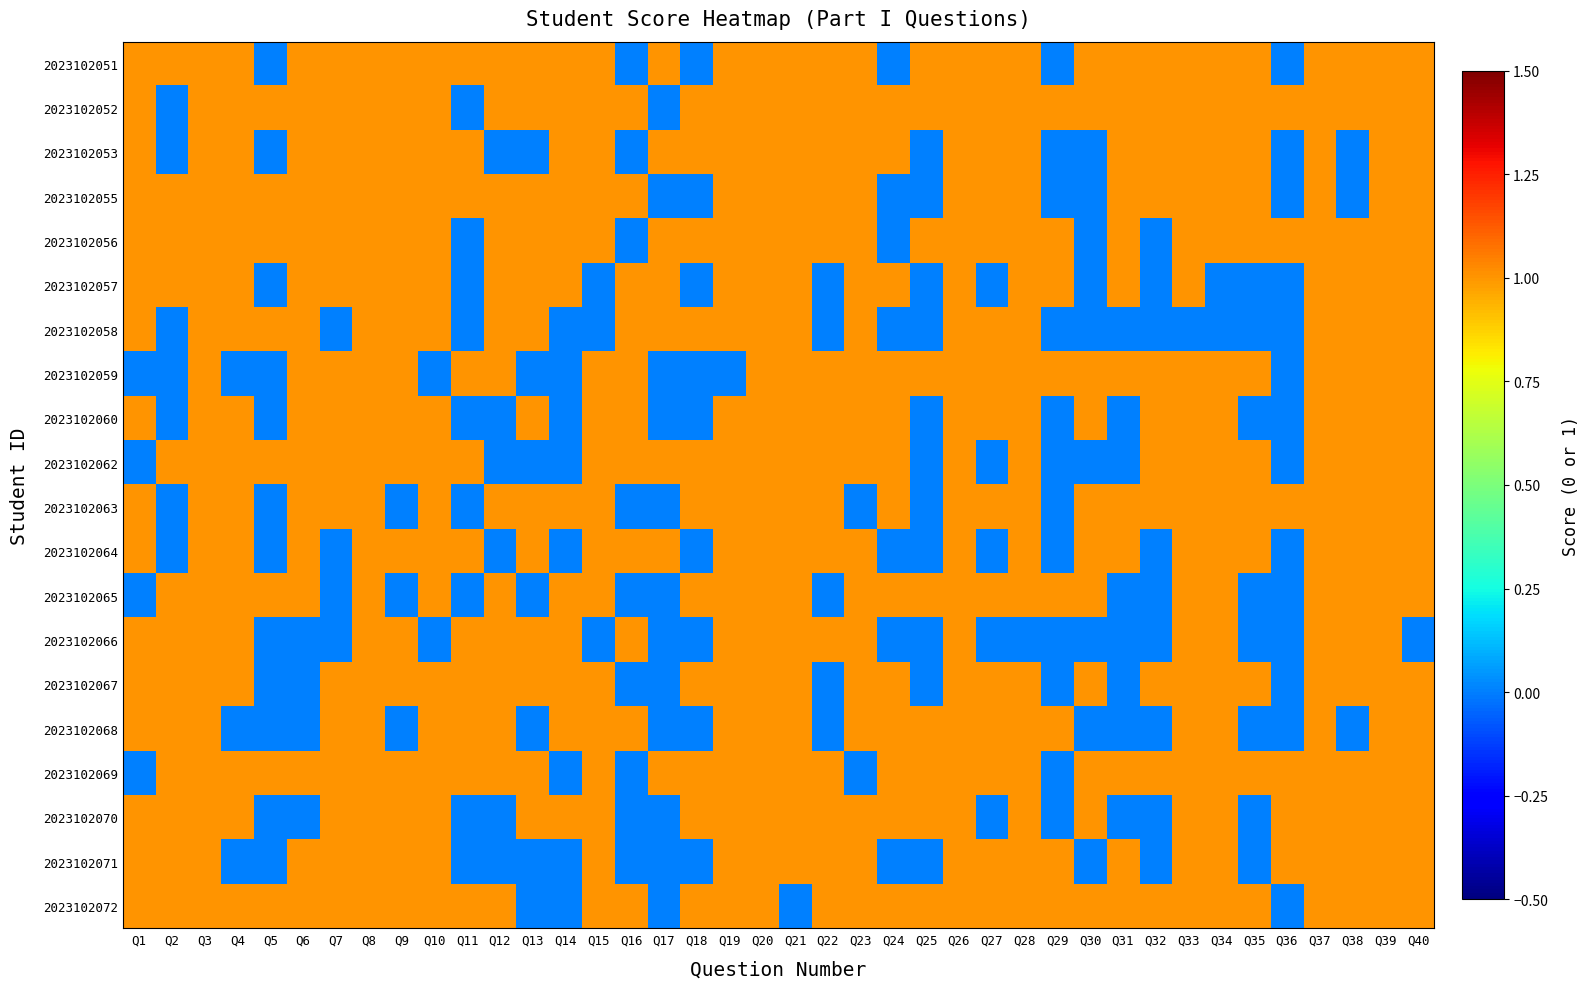

At which category is the sum across all series the highest?

Q3